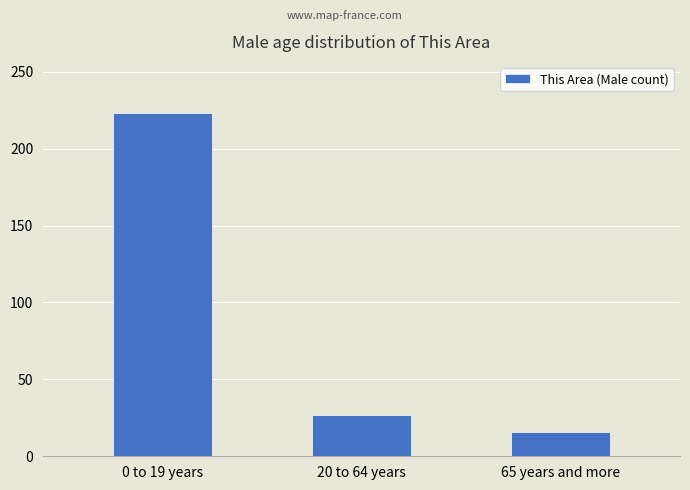

Rank the categories by value from lowest to highest.

65 years and more, 20 to 64 years, 0 to 19 years